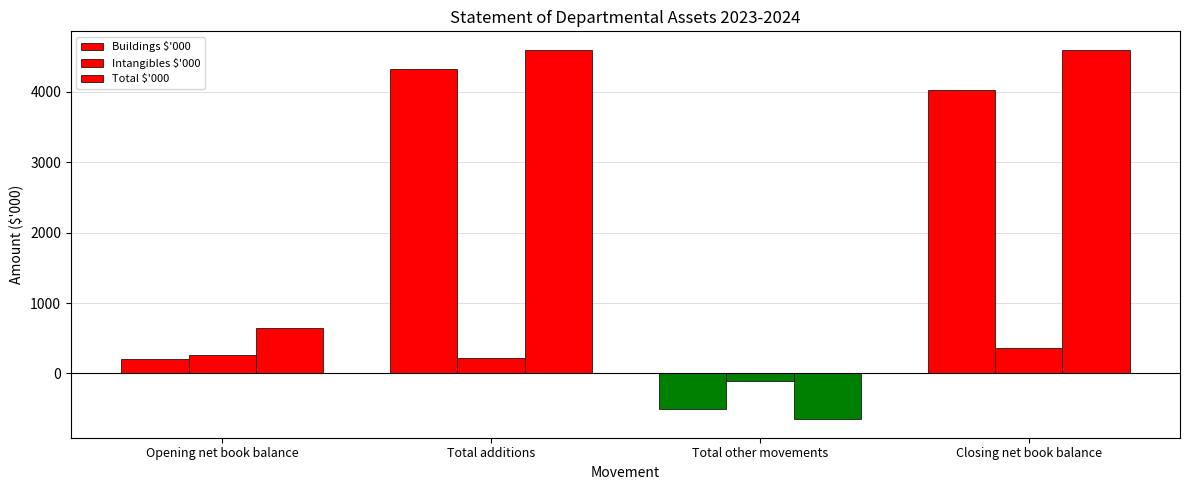

How many groups of bars are there?

4